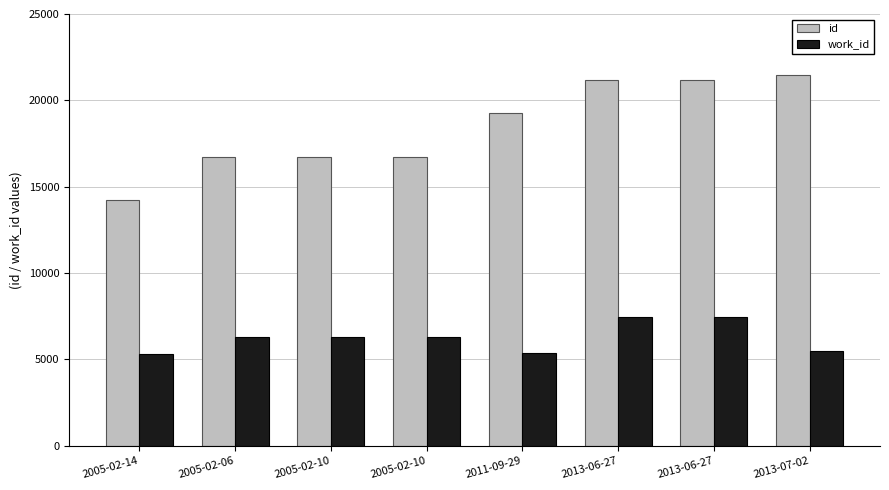

What are all the series names shown in the legend?

id, work_id